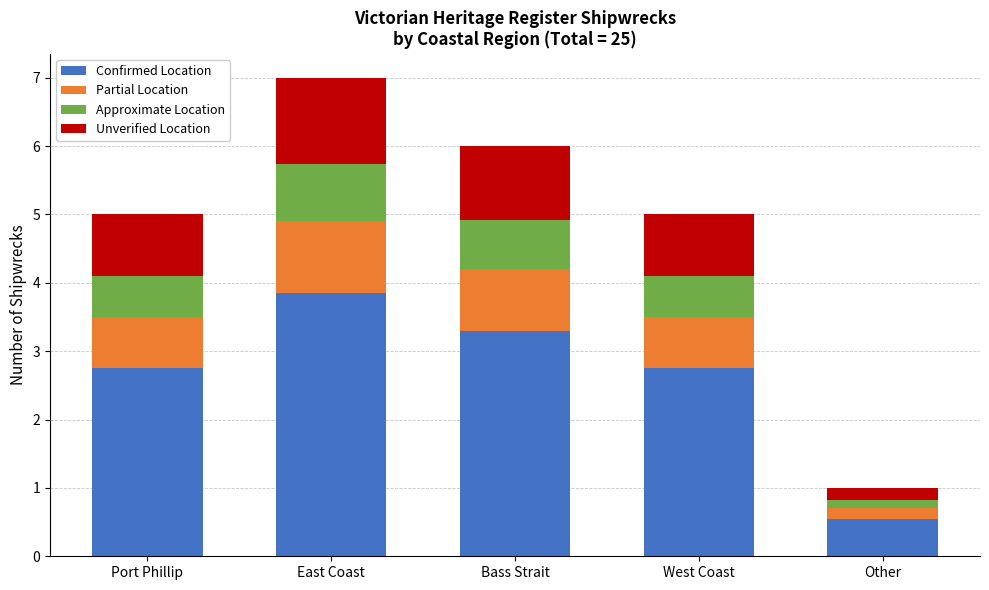

At which category is the sum across all series the highest?

East Coast